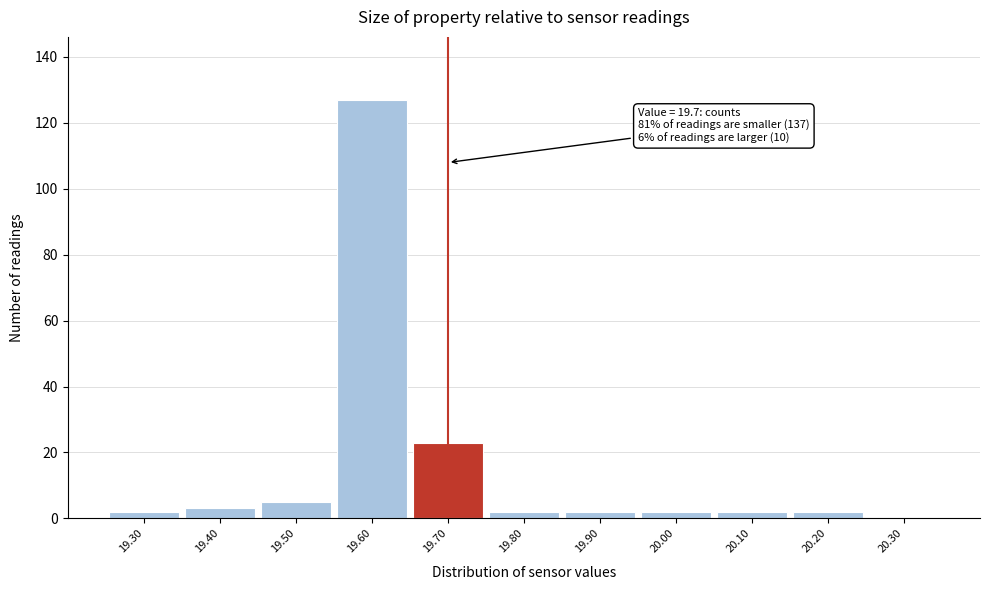

Which range on the x-axis has the tallest bar?

19.55 to 19.65